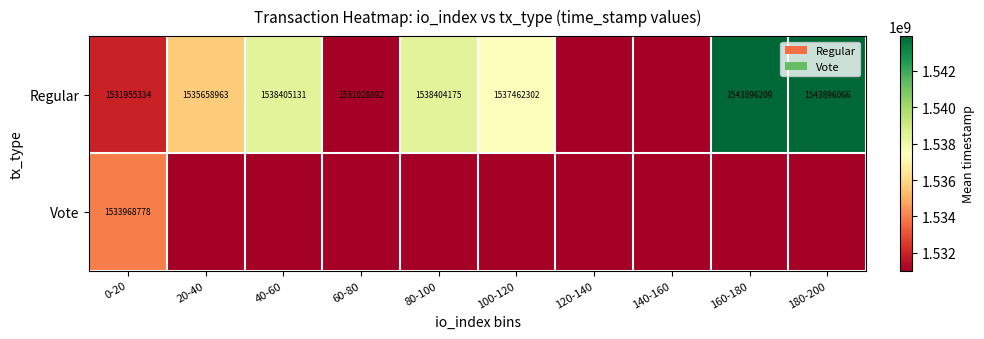

True or false: Regular has a value of 1535658963 at 20-40.

True